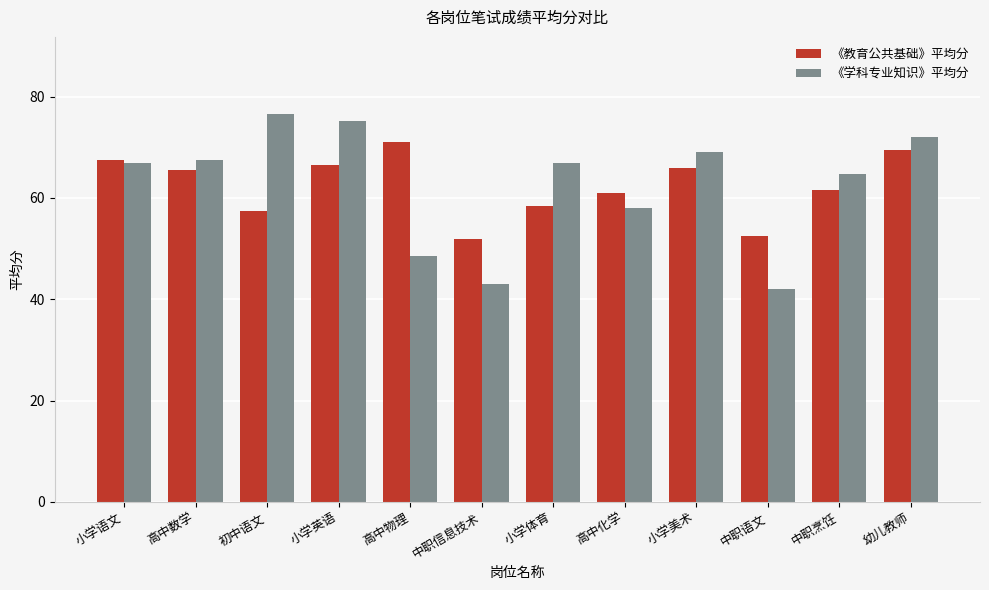

What is the sum of the 《教育公共基础》平均分 values at 中职语文 and 小学体育?

111.0